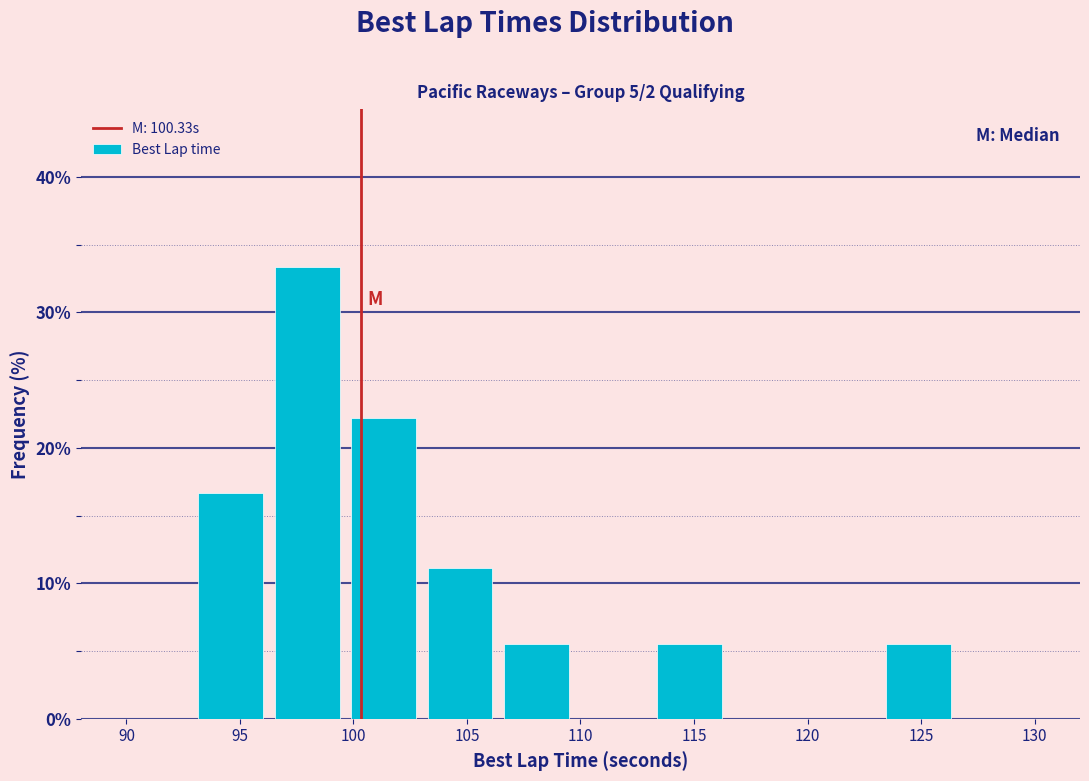

Which range on the x-axis has the tallest bar?

96.5 to 99.5